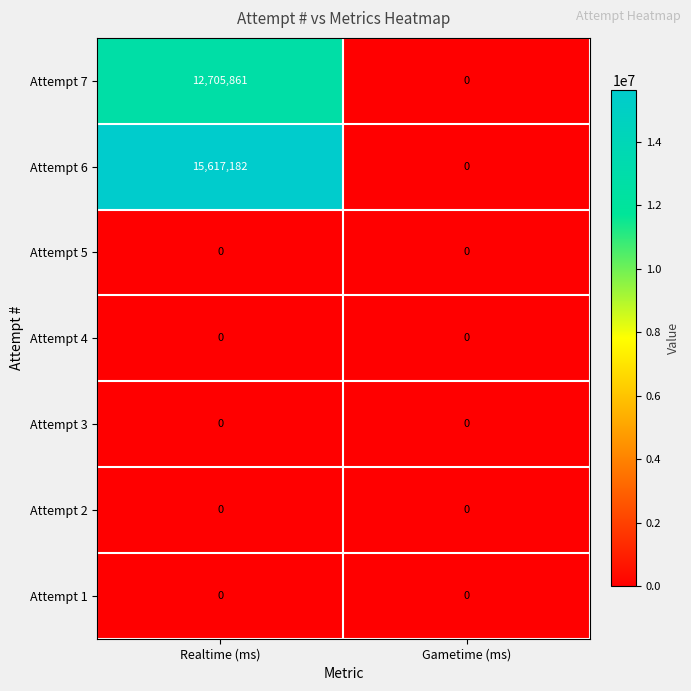

What is the greatest value displayed?

15617182